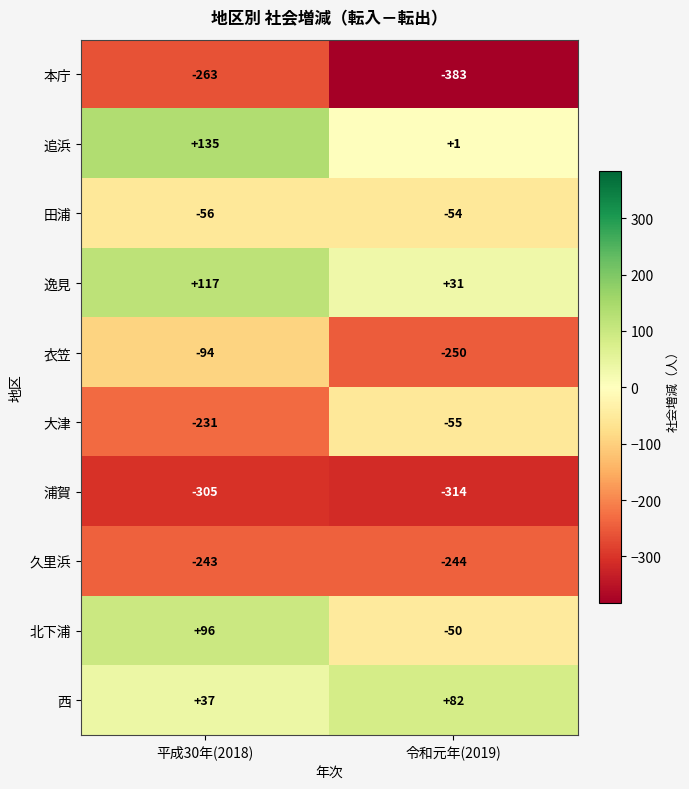

What is the sum of the 大津 values at 令和元年(2019) and 平成30年(2018)?

-286